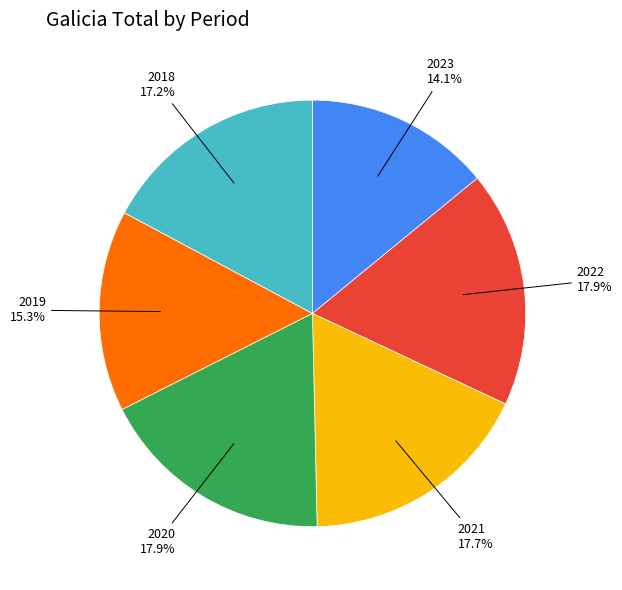

Do 2020 and 2018 together represent more than half of the pie?

No